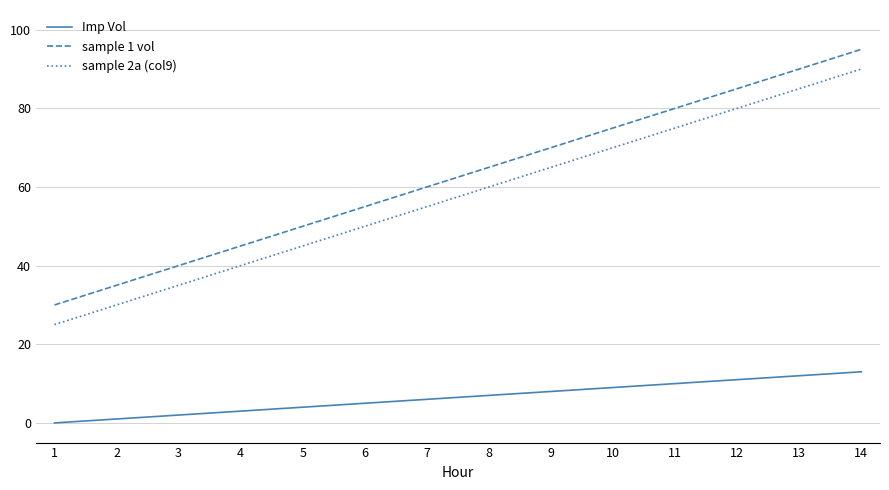

Reading right to left, extract all data points from this chart.

Imp Vol: 13	12	11	10	9	8	7	6	5	4	3	2	1	0
sample 1 vol: 95	90	85	80	75	70	65	60	55	50	45	40	35	30
sample 2a (col9): 90	85	80	75	70	65	60	55	50	45	40	35	30	25